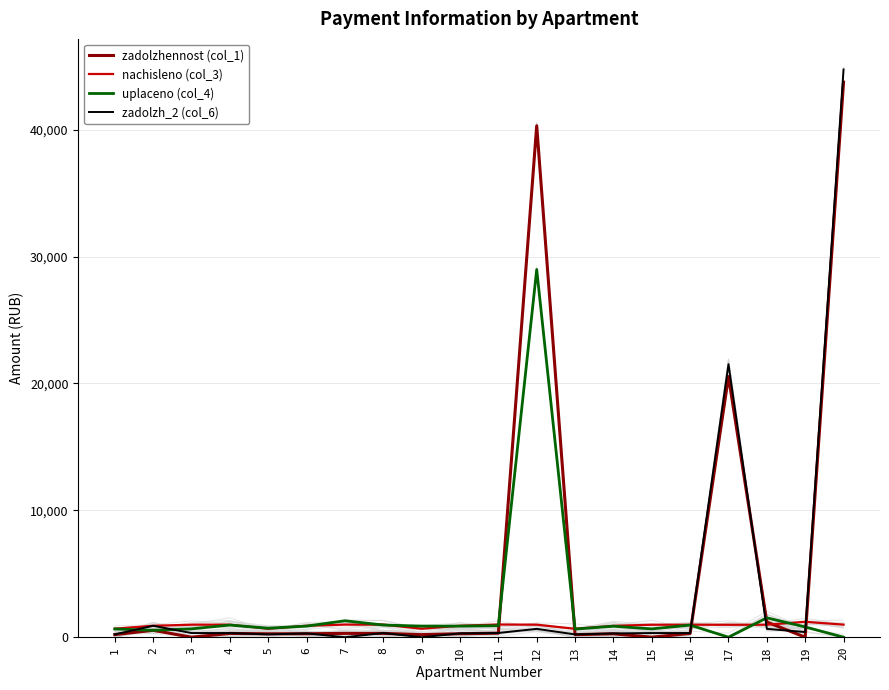

Where do nachisleno (col_3) and zadolzh_2 (col_6) first cross each other?

1 and 2